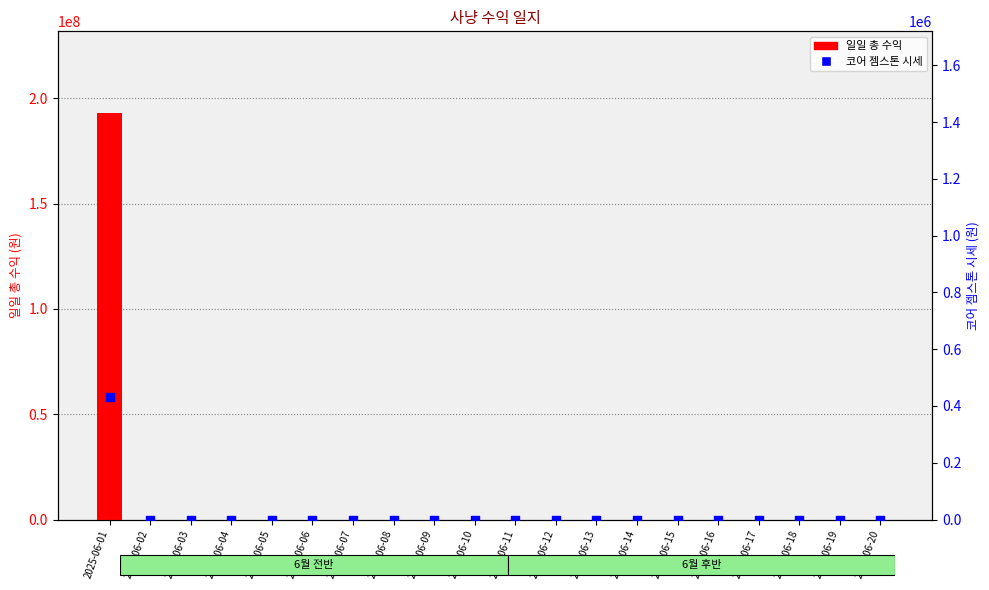

Which series reaches the maximum Y coordinate?

일일 총 수익